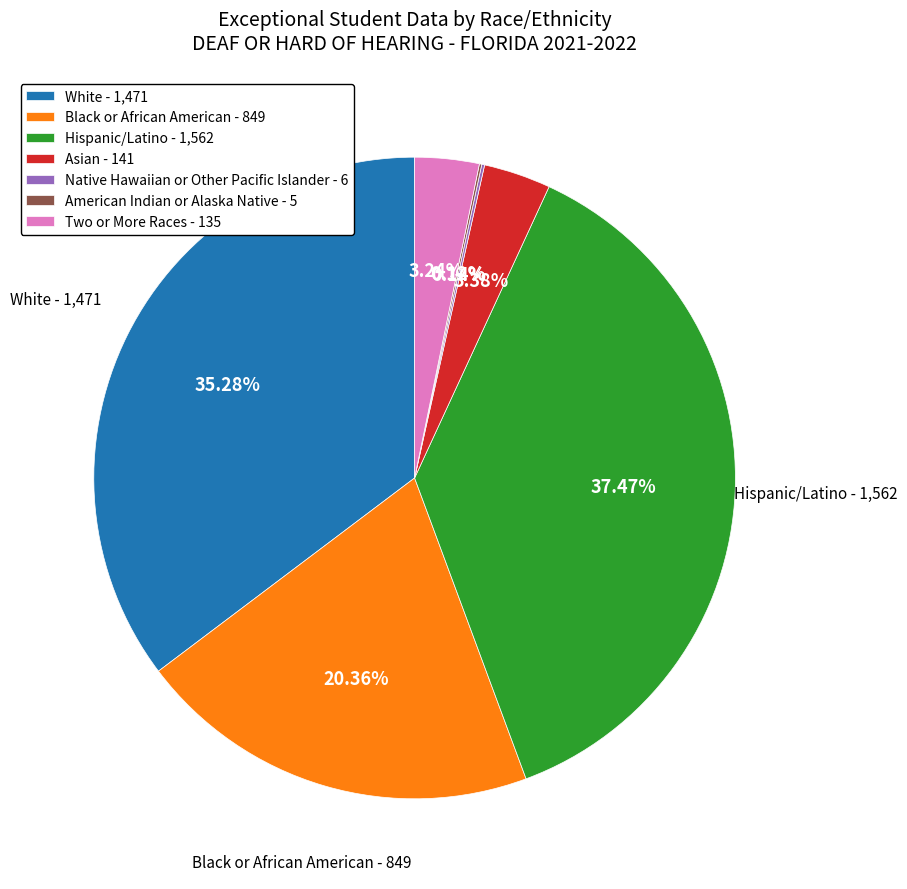

To the nearest percent, what is the combined percentage of Hispanic/Latino and Black or African American?

58%